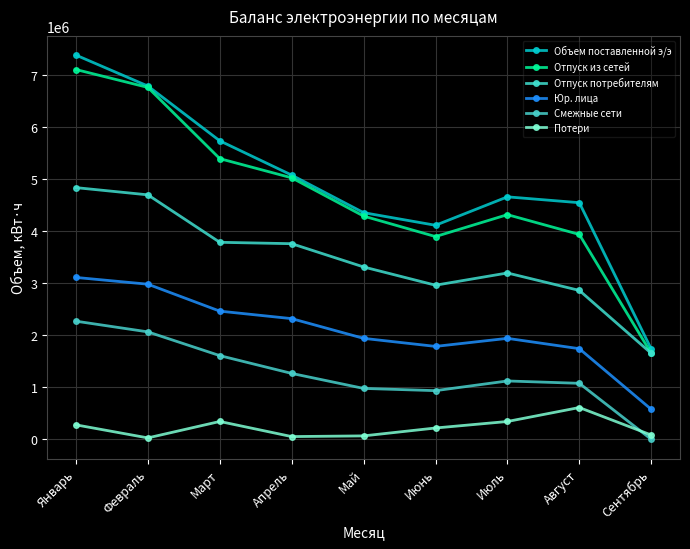

The Юр. лица series shows 3022642 at Июль. True or false?

False